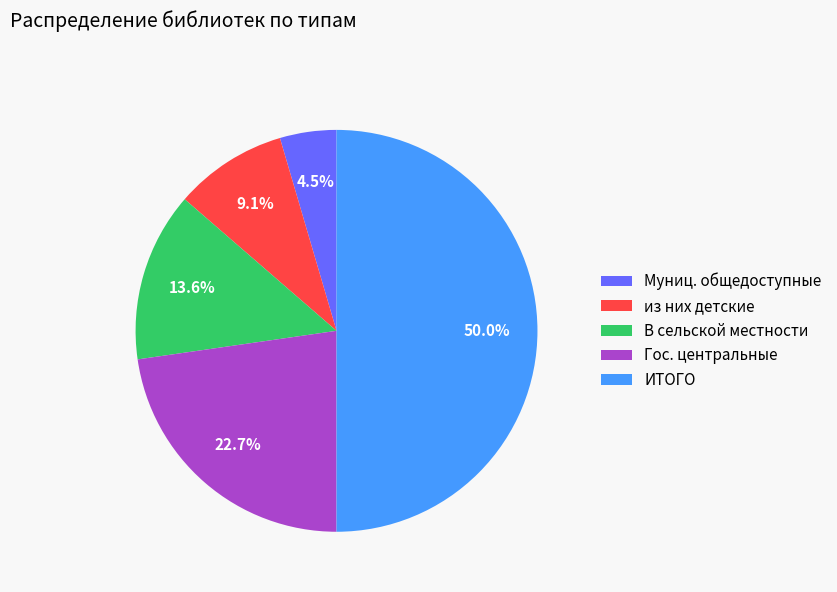

Do из них детские and ИТОГО together represent more than half of the pie?

Yes